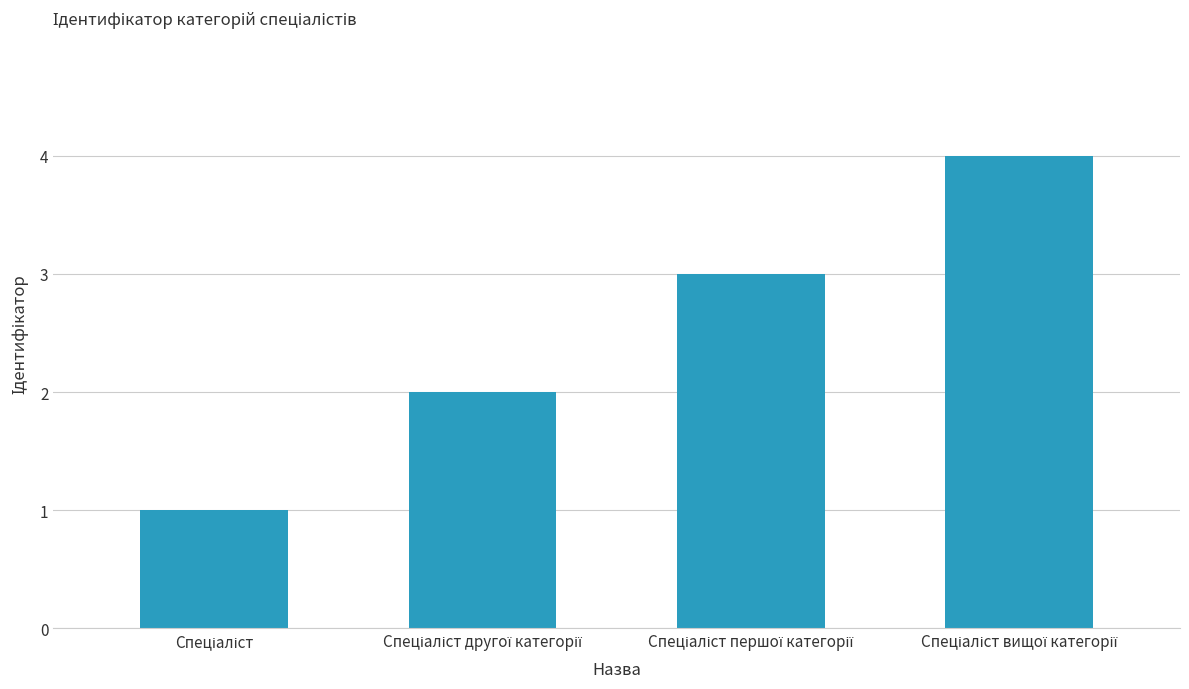

What is the maximum value shown in the chart?

4